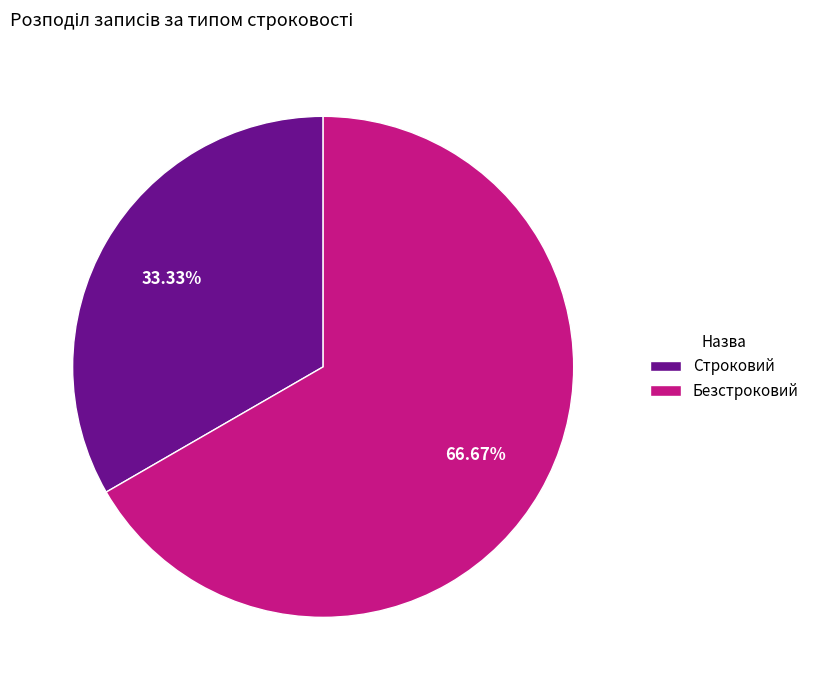

Which slice is the largest?

Безстроковий